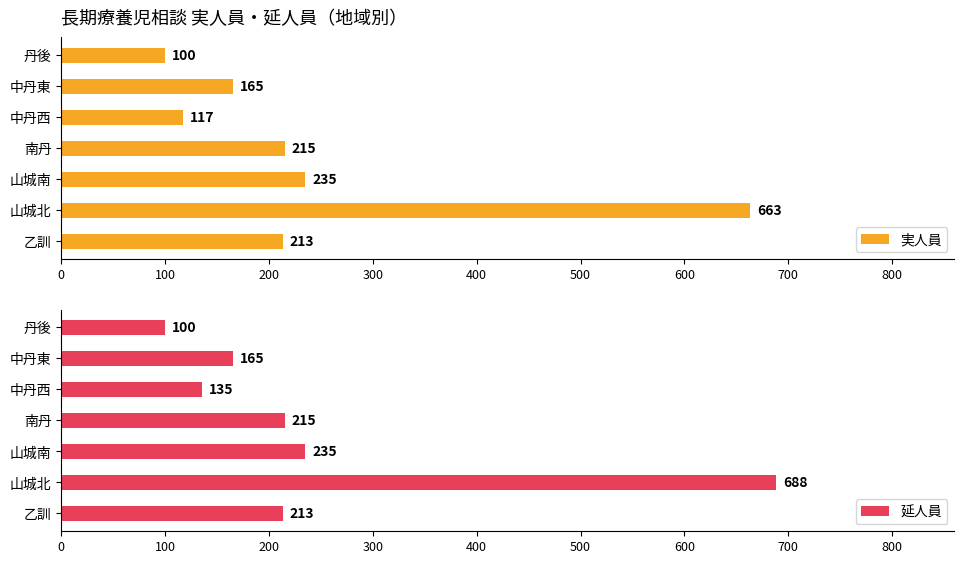

Rank the series by their average value, from lowest to highest.

実人員, 延人員